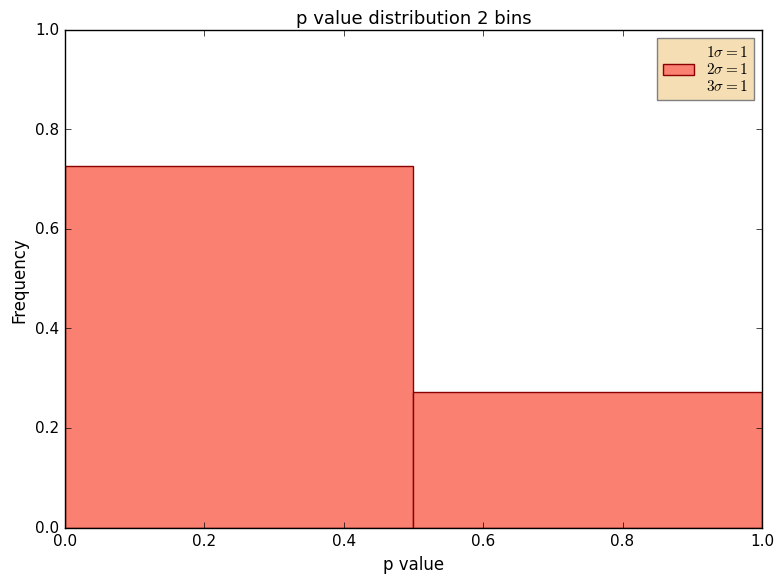

Reading left to right, transcribe this chart: for each bar, give the range it covers on the x-axis and its height. The values are not printed on the chart, so give them approximately, as read against the axis.

0.0 to 0.5: 0.72
0.5 to 1.0: 0.28